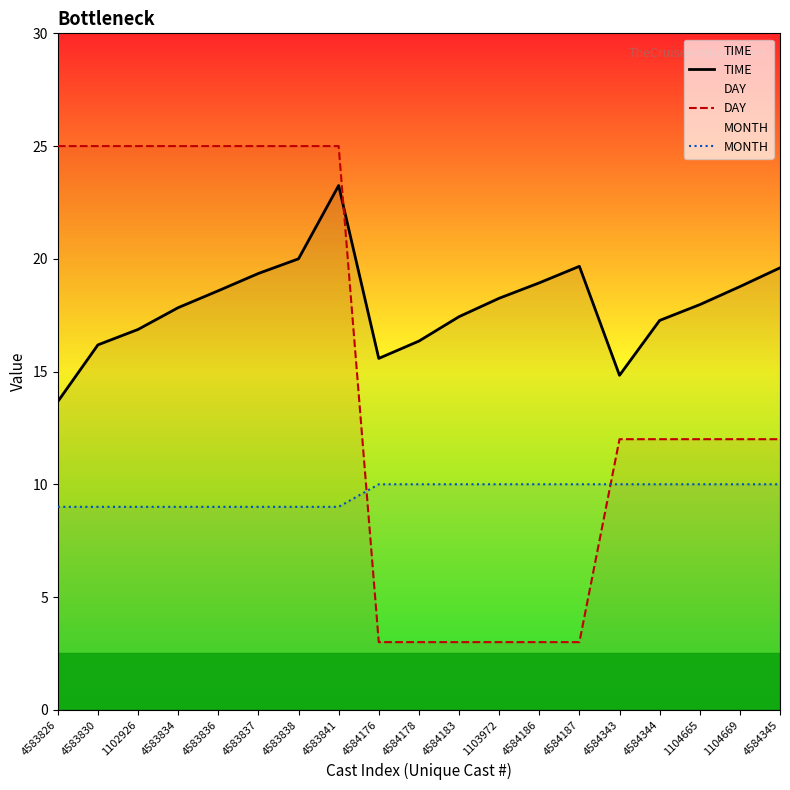

What is the difference between the highest and lowest values at 4584183?

14.4